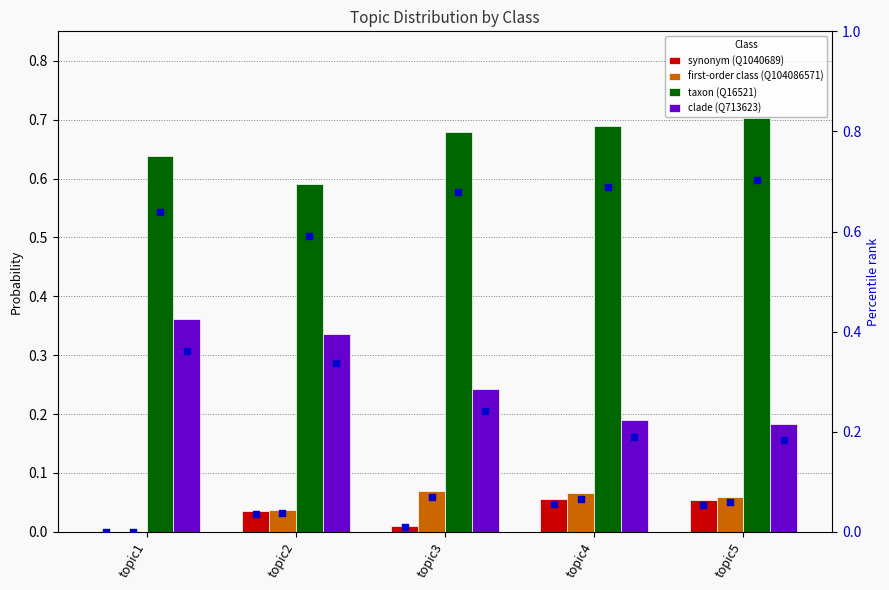

At which category is the sum across all series the highest?

topic4